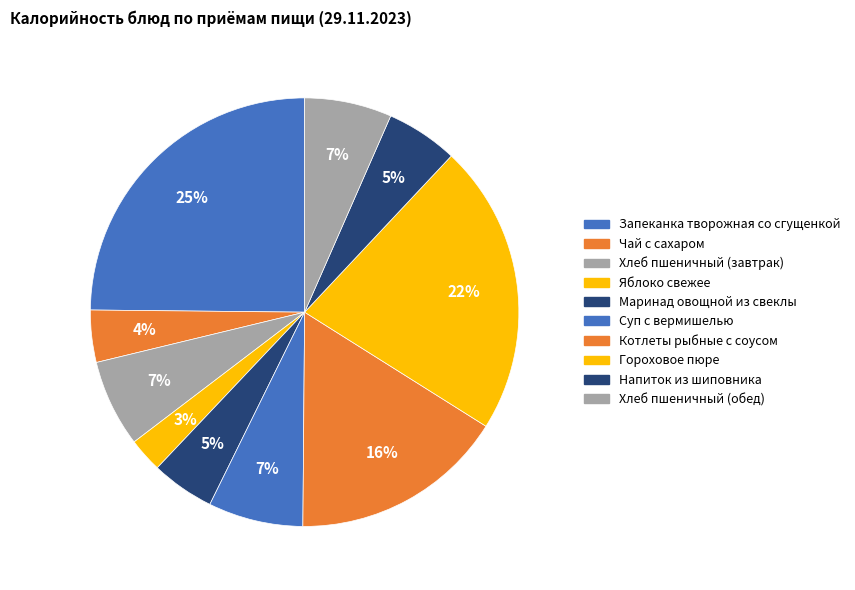

To the nearest percent, what is the difference between the Чай с сахаром and Яблоко свежее slice percentages?

1%